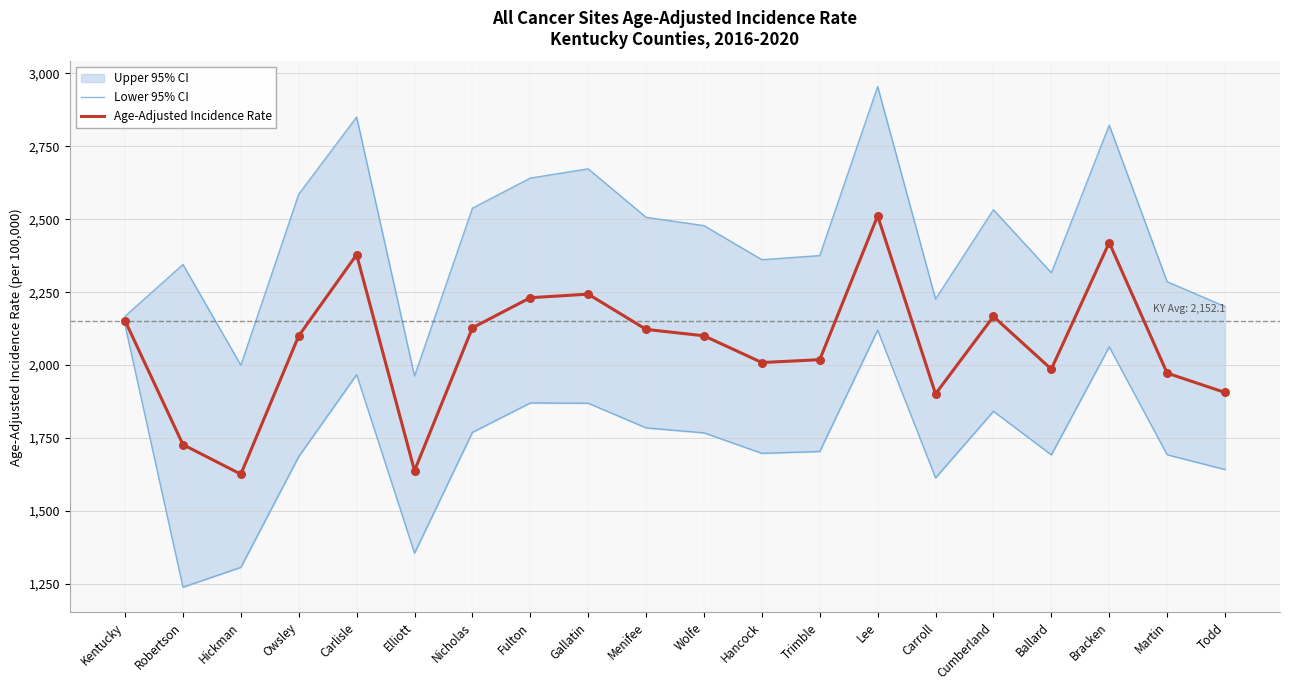

Is it true that Age-Adjusted Incidence Rate equals 3036.5 at Gallatin?

False